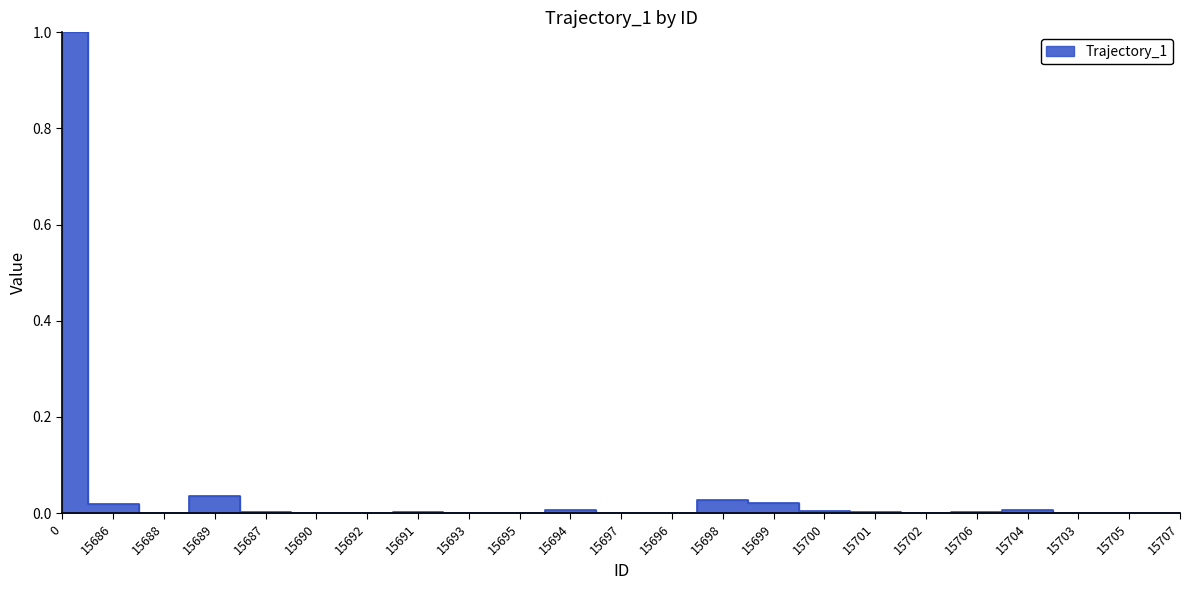

Where is the first local minimum?

15688